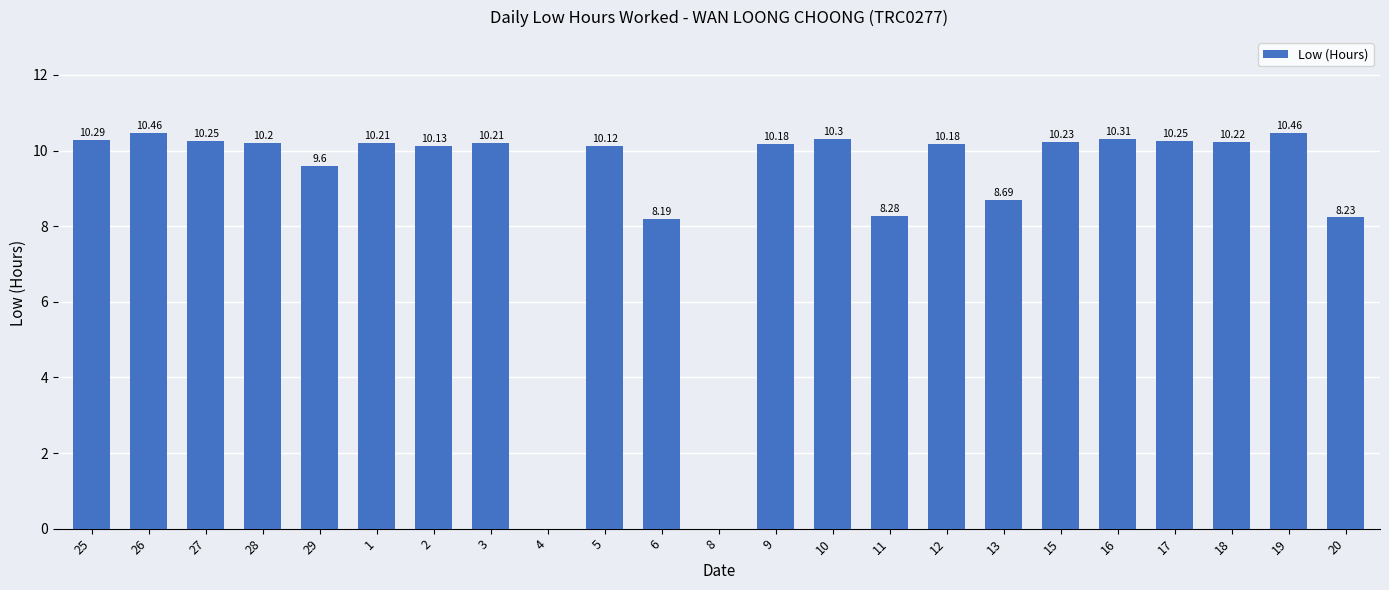

Approximately how many times larger is the value at 26 compared to 12?

1.0